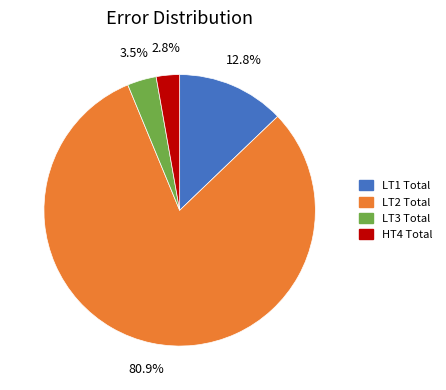

Do LT3 Total and LT1 Total together represent more than half of the pie?

No